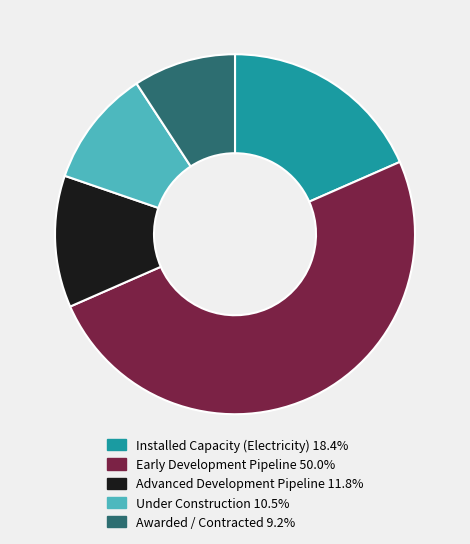

Count the number of slices in the pie.

5